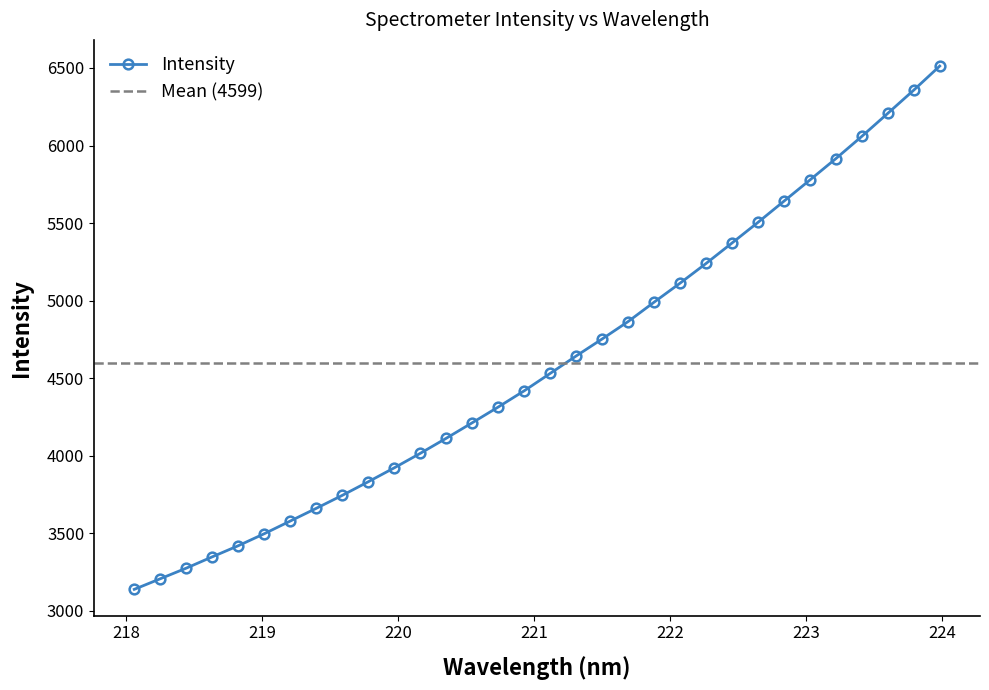

What is the average value?

4599.2